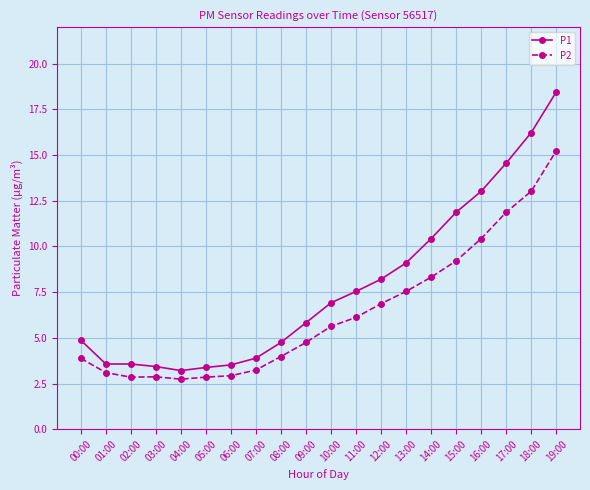

What is the sum of the P1 values at 08:00 and 09:00?

10.6